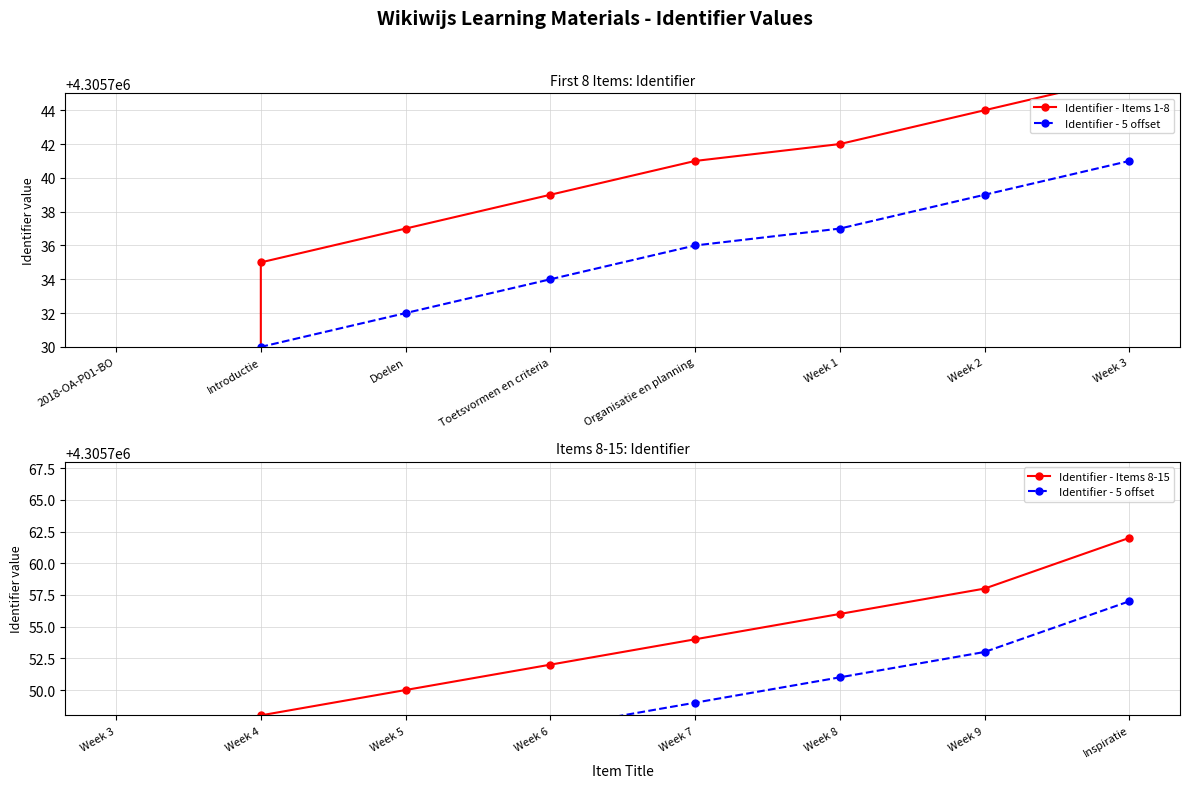

Which series has the largest total across all categories?

Identifier - Items 8-15